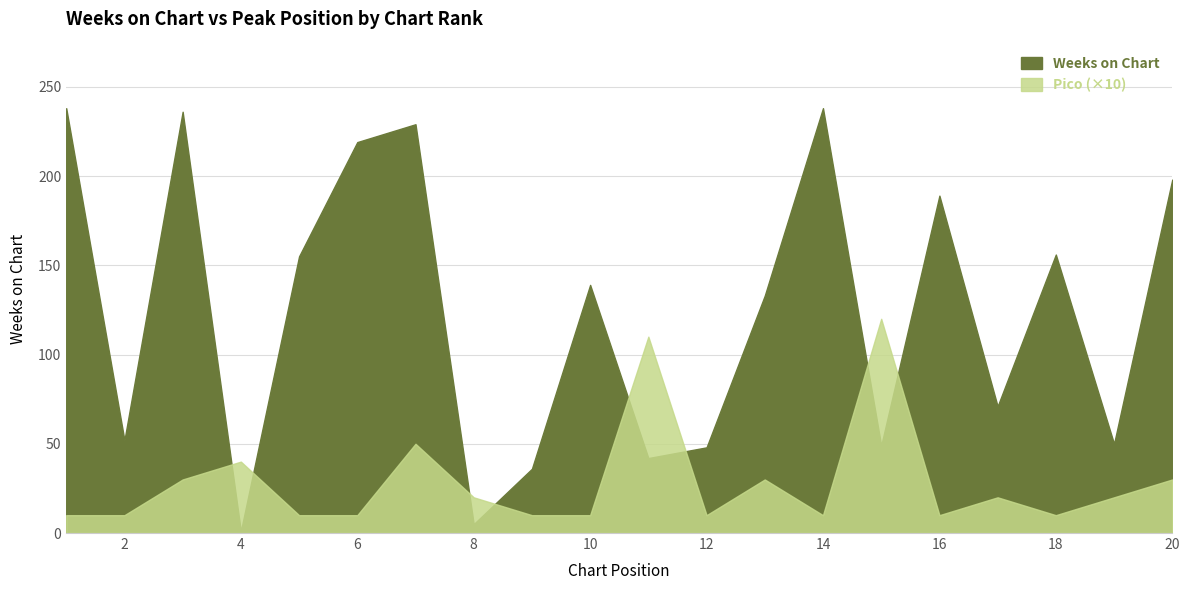

True or false: Pico has a value of 1 at 2.

True